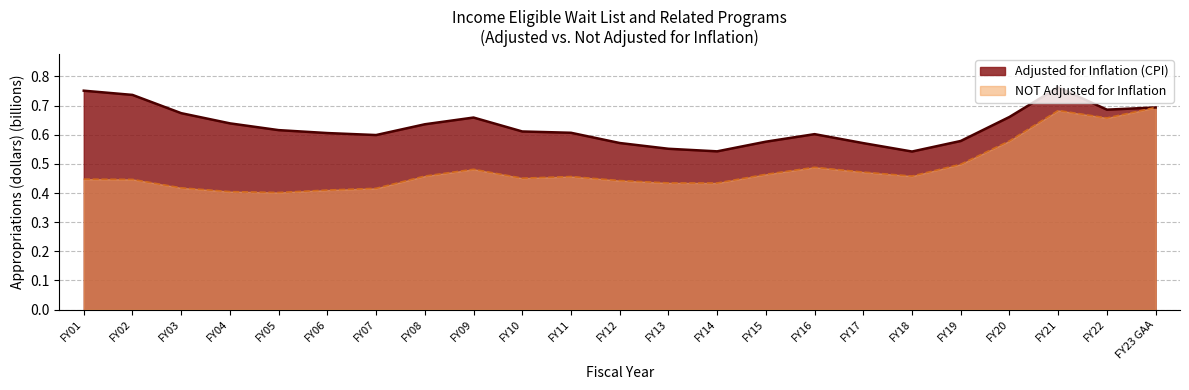

Where is NOT Adjusted for Inflation nearest to the value 0?

FY05